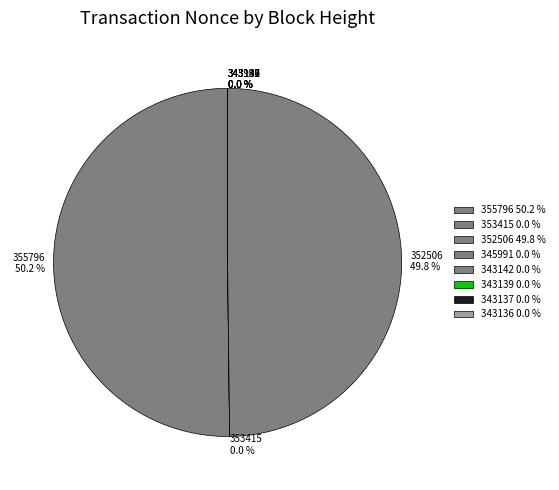

How much of the chart is everything except 355796?

49.8%